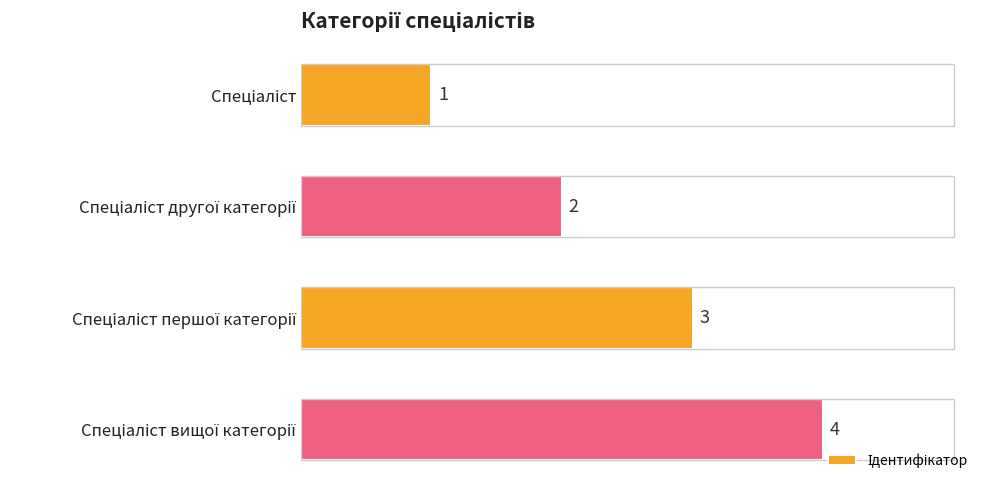

What is the difference between the maximum and minimum values?

3